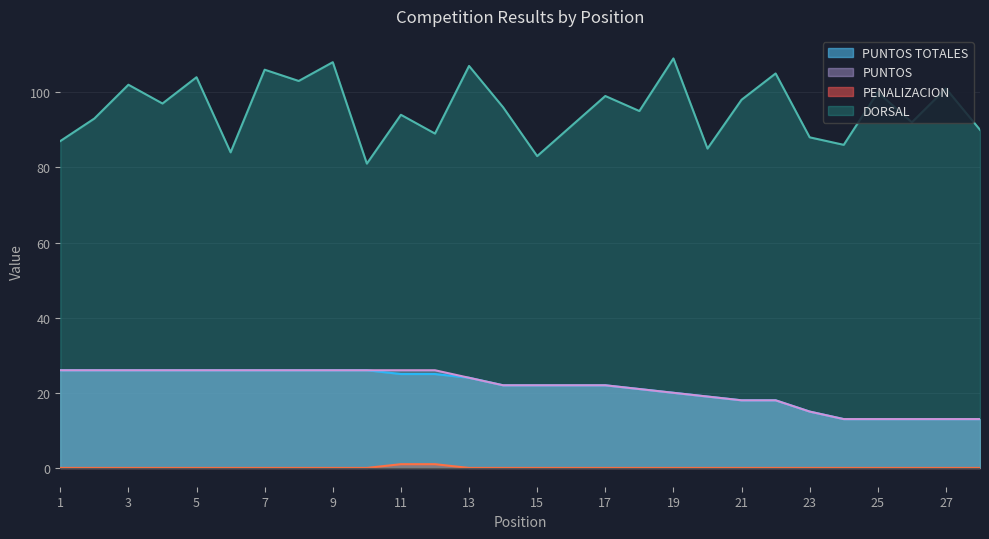

Is the value of PUNTOS at 15 greater than the value of DORSAL at 22?

No